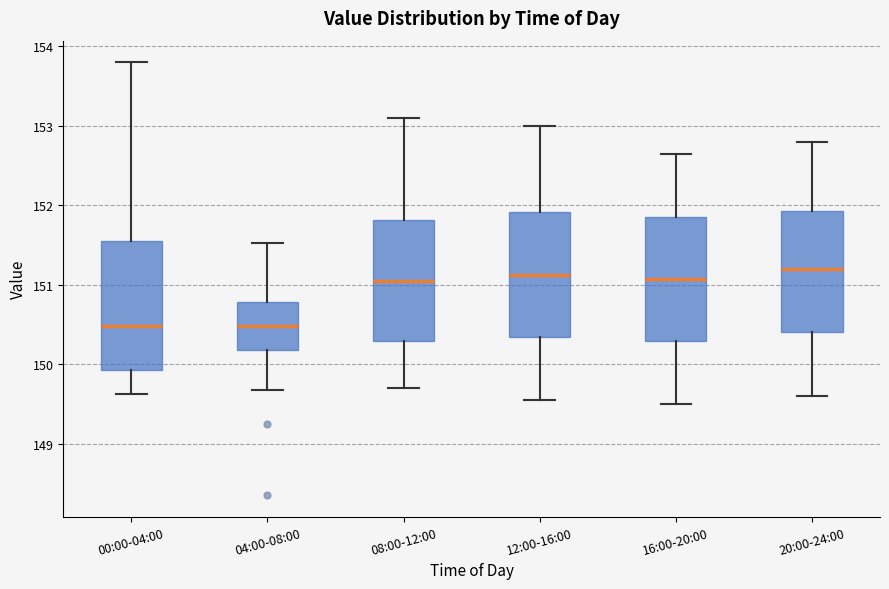

Reading left to right, transcribe this box plot: for each box, give where its median line is, the range the box spans, and where its two whiskers end, as read against the y-axis. The values are not printed on the chart, so give them approximately, as read against the axis.

00:00-04:00: median 150.5, box 149.9 to 151.6, whiskers 149.6 to 153.8
04:00-08:00: median 150.5, box 150.2 to 150.8, whiskers 149.7 to 151.5
08:00-12:00: median 151.1, box 150.3 to 151.8, whiskers 149.7 to 153.1
12:00-16:00: median 151.1, box 150.3 to 151.9, whiskers 149.6 to 153.0
16:00-20:00: median 151.1, box 150.3 to 151.9, whiskers 149.5 to 152.7
20:00-24:00: median 151.2, box 150.4 to 151.9, whiskers 149.6 to 152.8